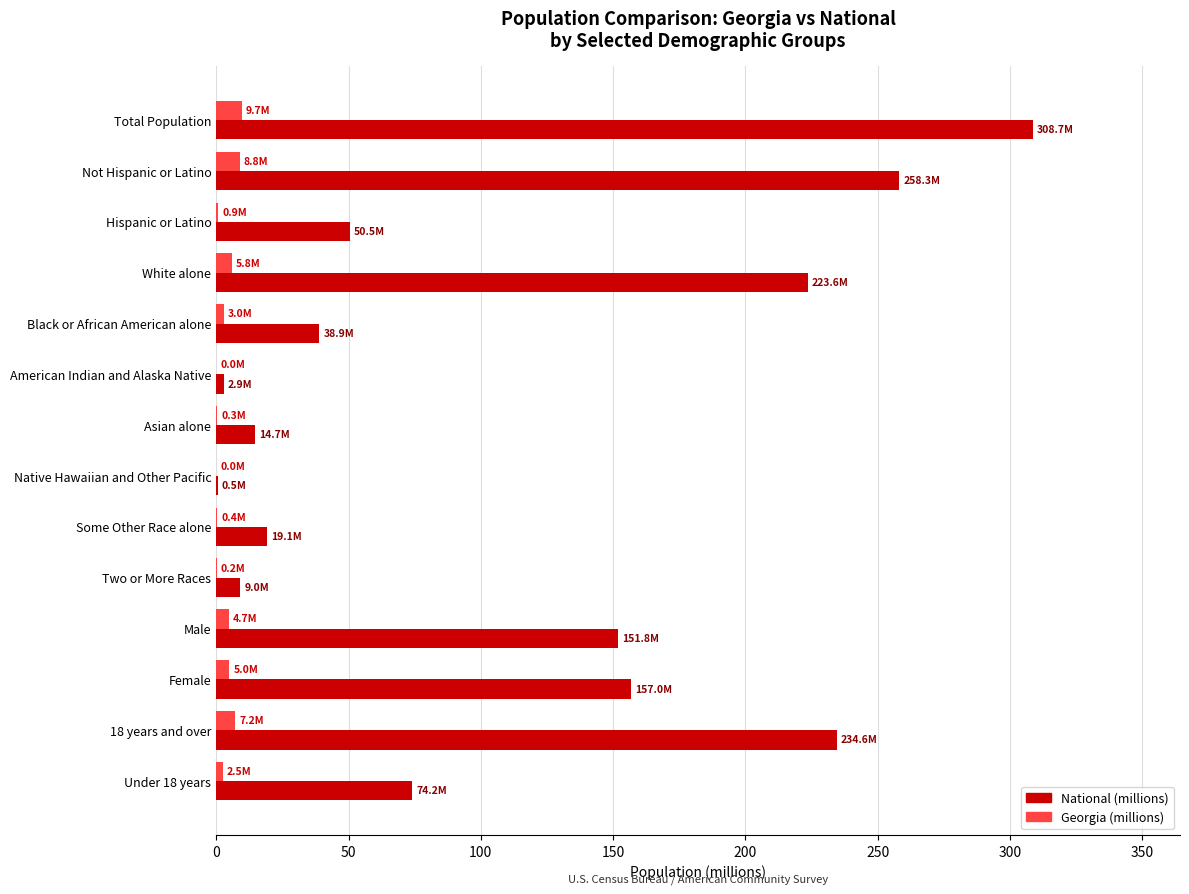

Which series has the widest spread of values?

National (millions)